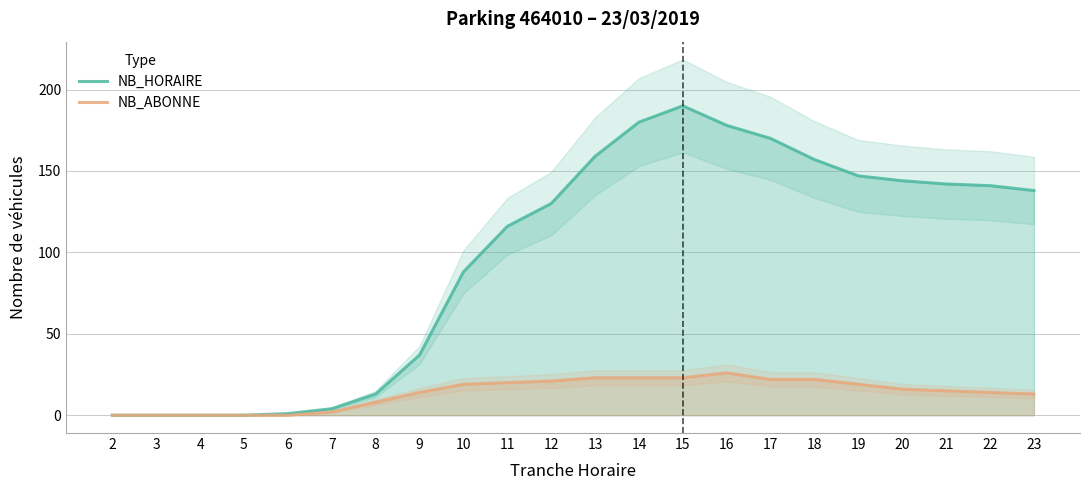

At which label does NB_HORAIRE reach its minimum?

2